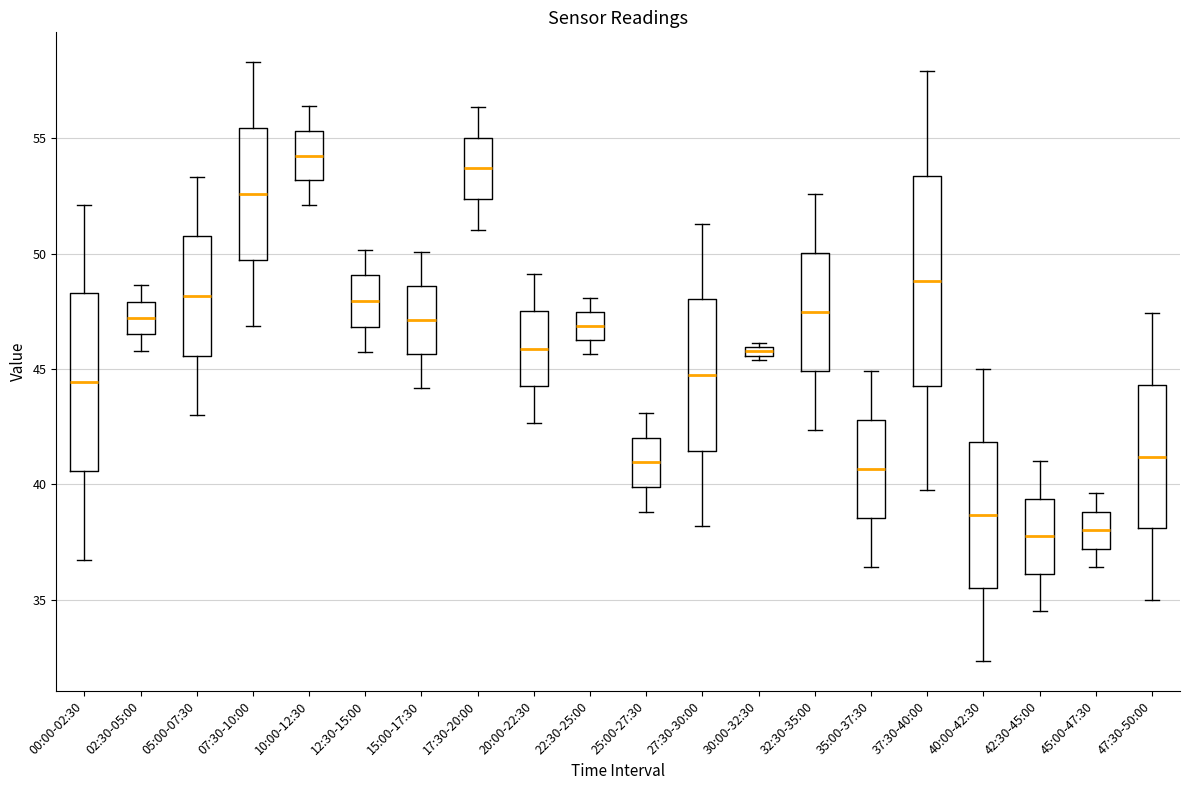

Comparing the boxes themselves (not the whiskers), which one is the tallest?

37:30-40:00